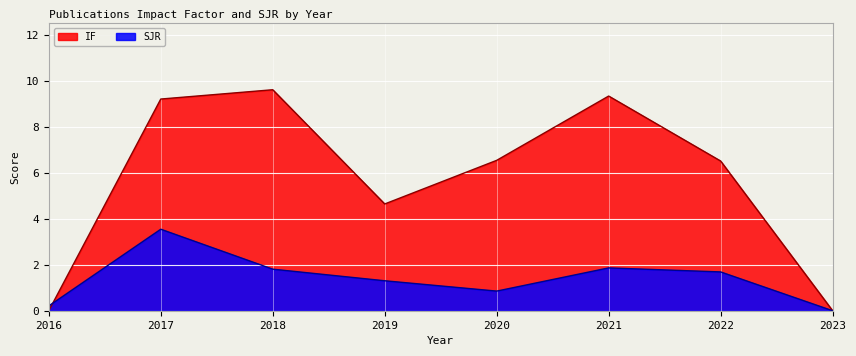

True or false: IF and SJR cross at least once.

True